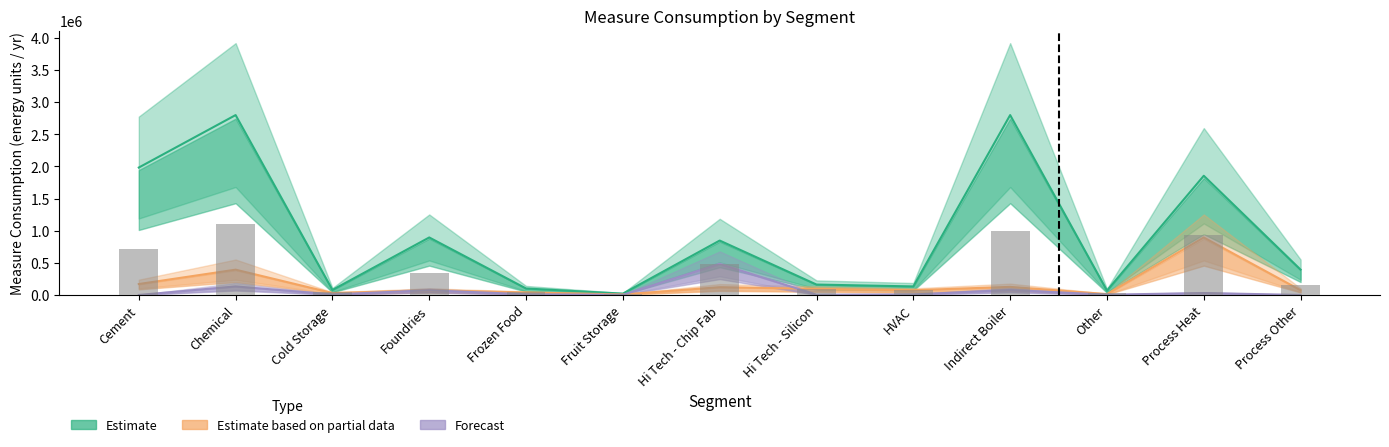

What is the label of the 12th bar from the left?

Process Heat